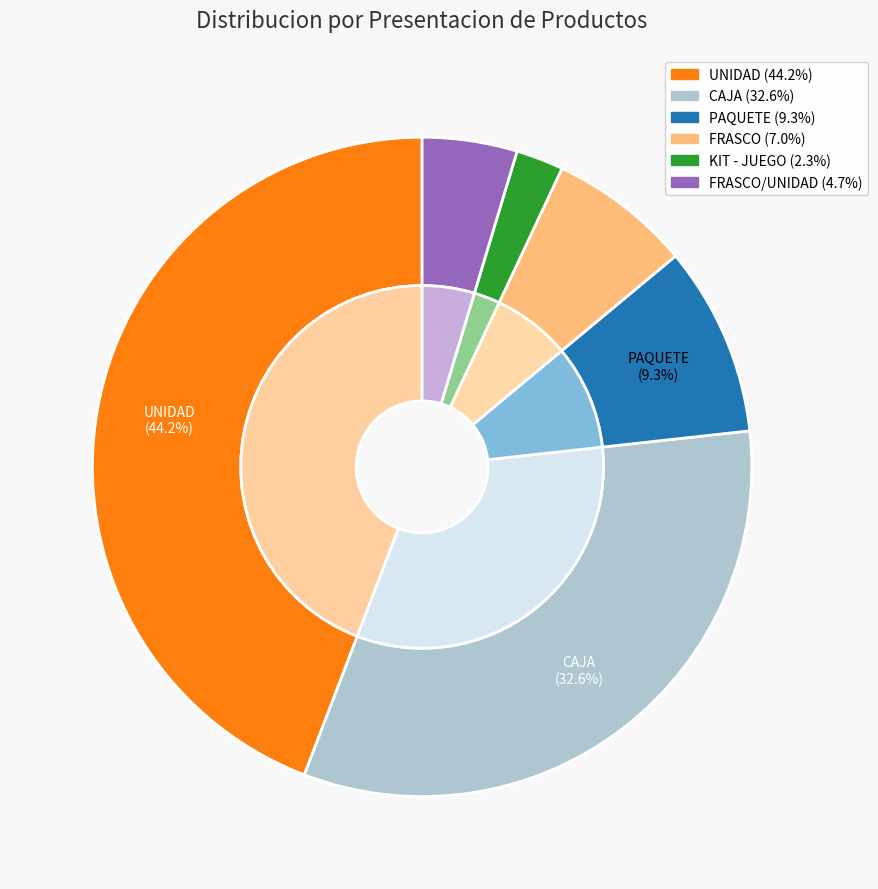

What is the largest slice in the pie chart?

UNIDAD